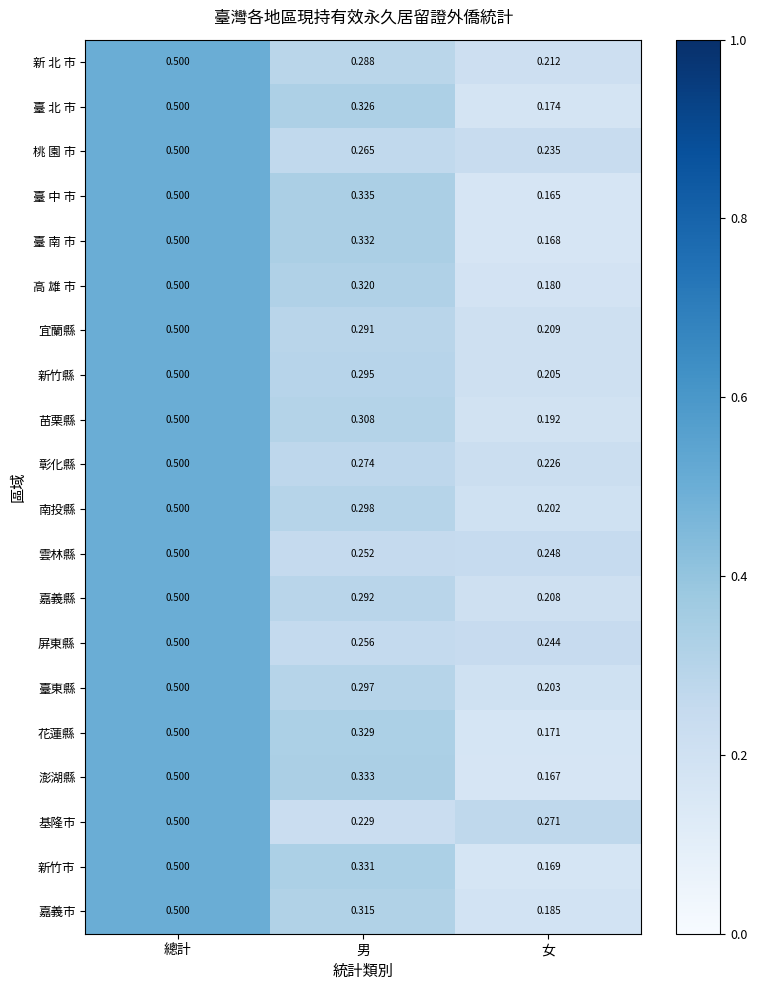

At which category is the sum across all series the highest?

總計